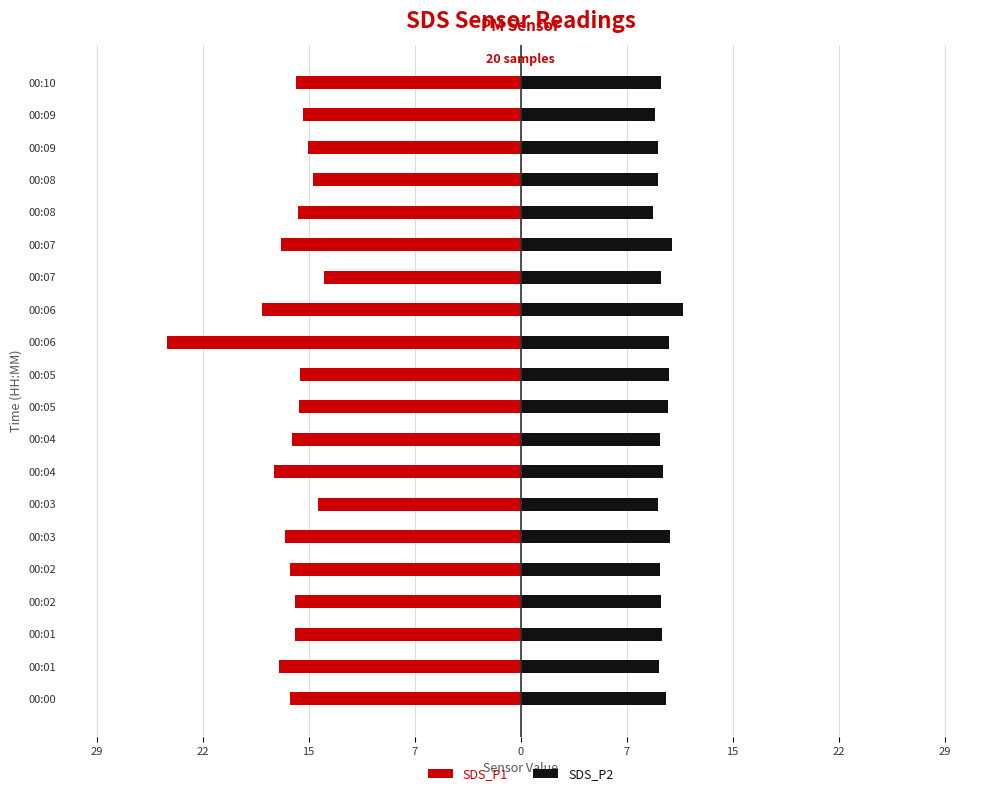

True or false: SDS_P1 has a value of -14.0 at 00:03.

True